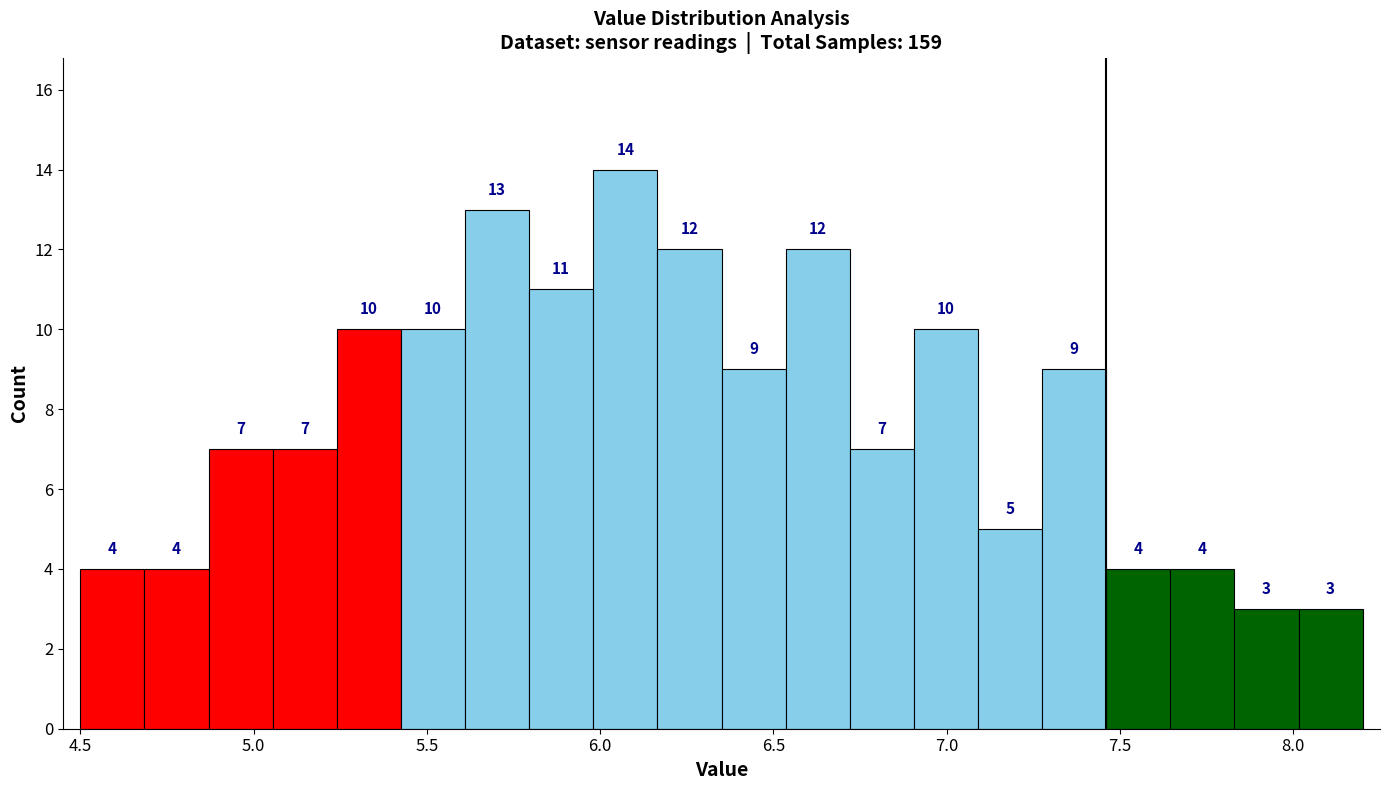

Read against the x-axis, roughly where is the centre of the tallest bar?

6.05